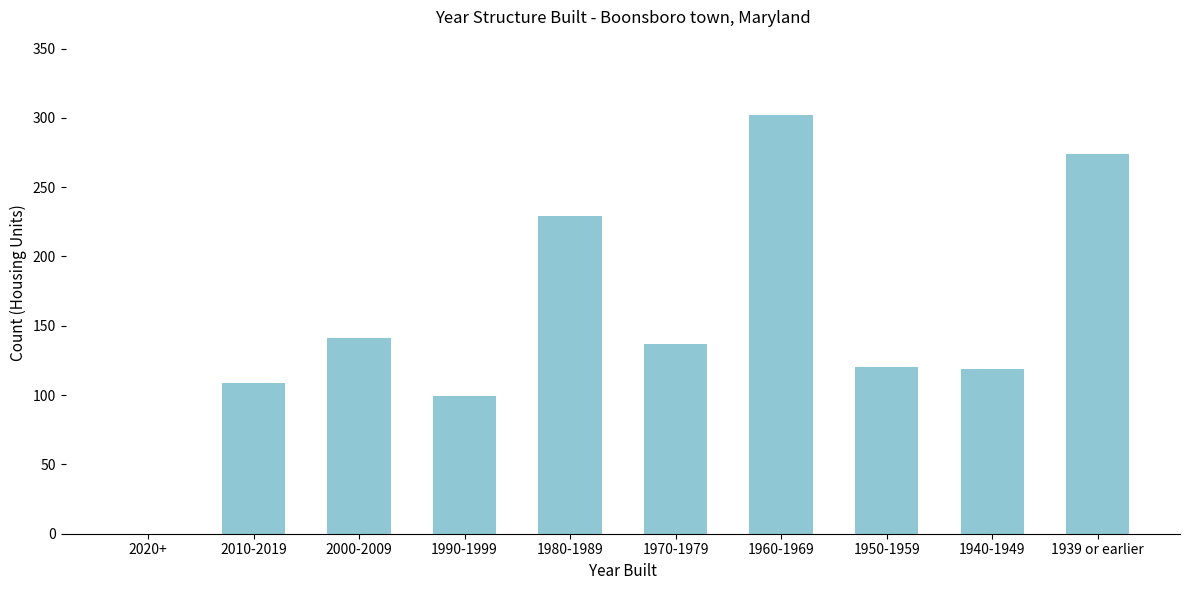

What is the ratio of the value at 2000-2009 to the value at 1950-1959?

1.2